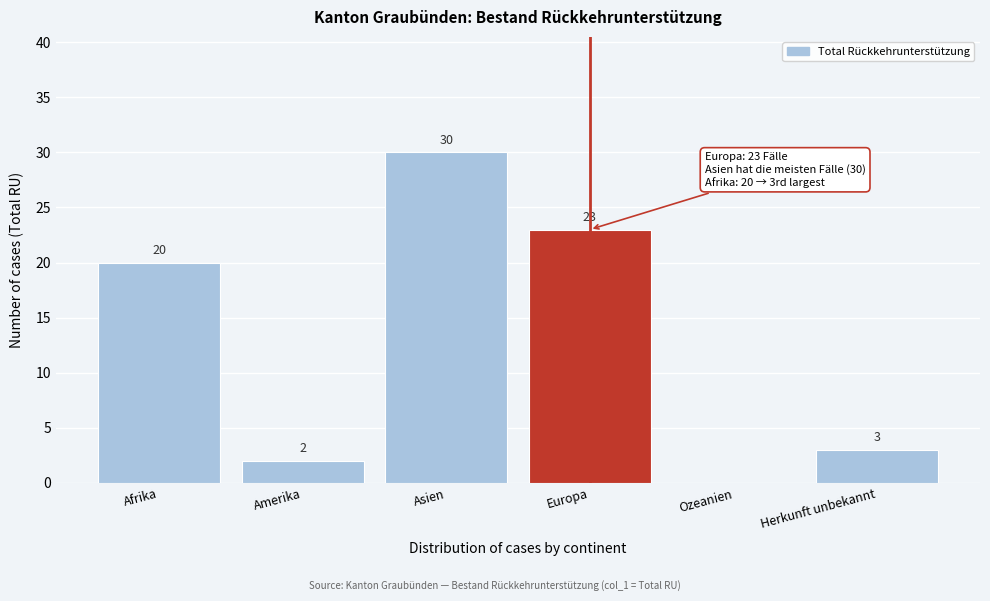

Reading left to right, list all the values displayed in this chart.

Afrika=20	Amerika=2	Asien=30	Europa=23	Ozeanien=0	Herkunft unbekannt=3